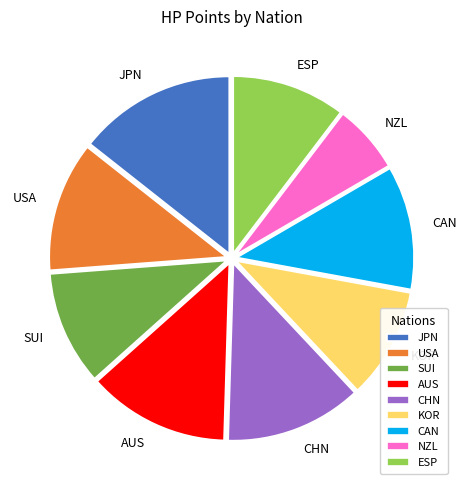

Which slice is the smallest?

NZL